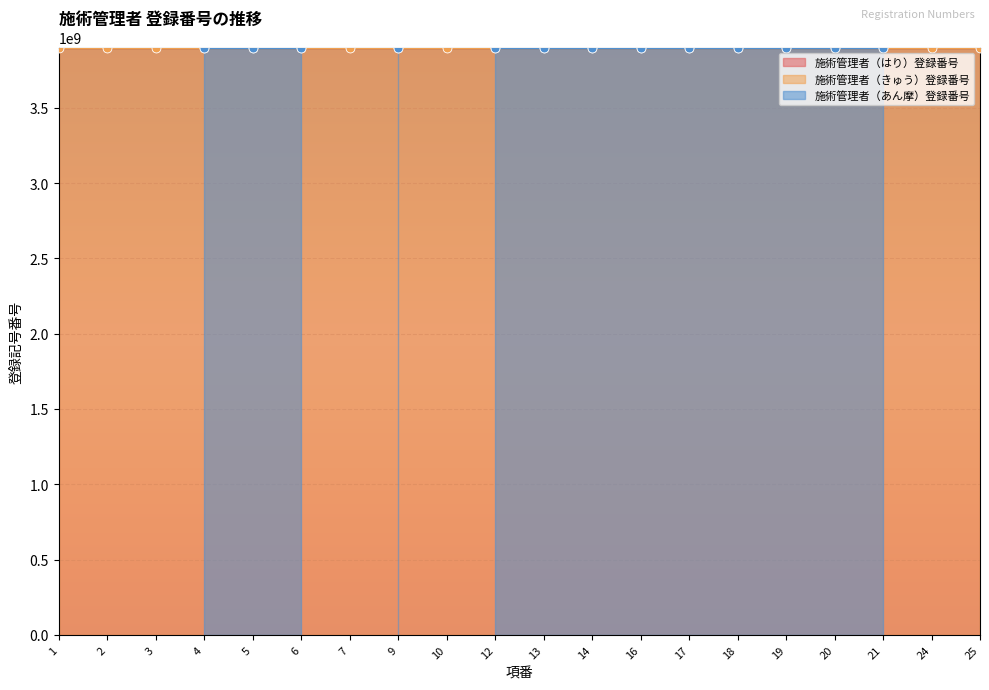

Is the value of 施術管理者（はり）登録番号 at 20 greater than the value of 施術管理者（あん摩）登録番号 at 24?

Yes